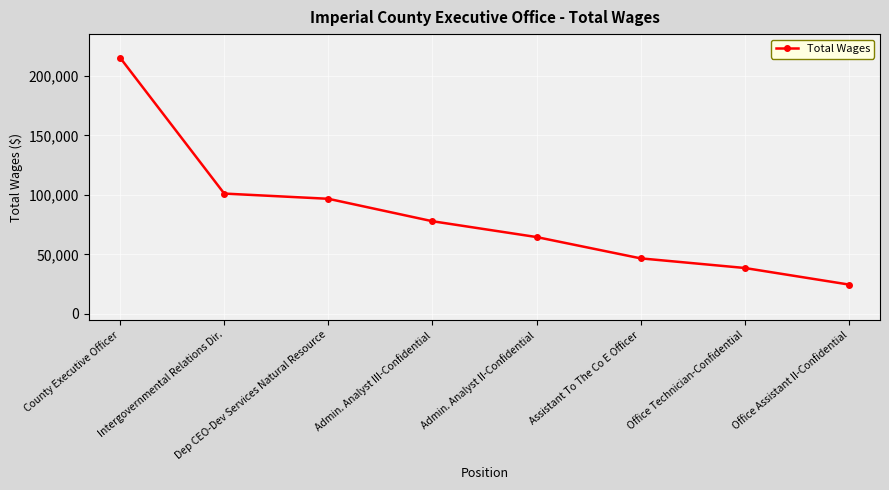

Which label corresponds to the largest value in the chart?

County Executive Officer